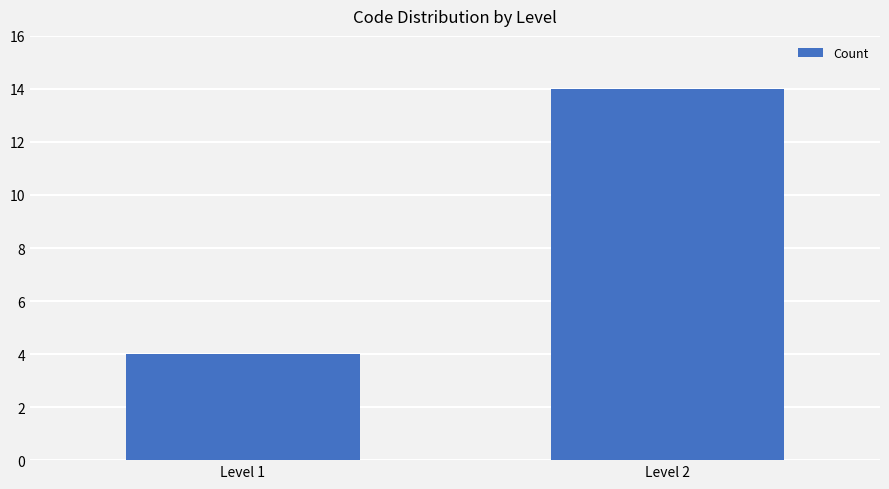

Is it true that the value at Level 2 is 14?

True